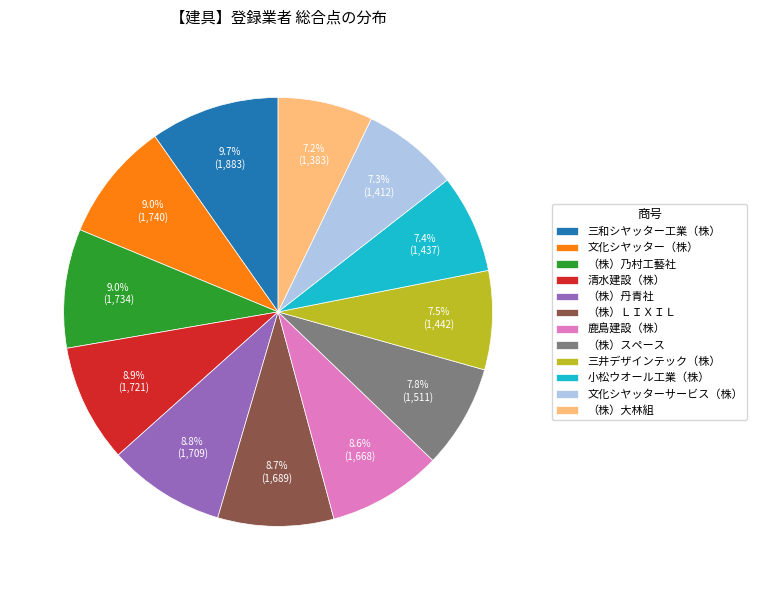

Is there any slice that represents more than half of the pie?

No